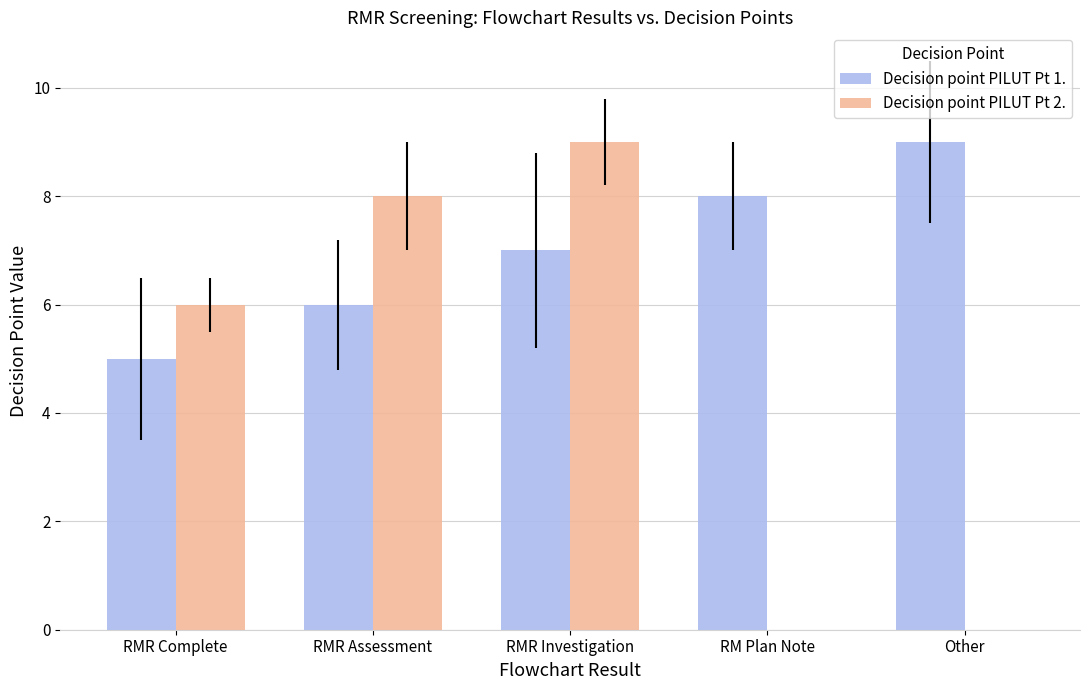

How many groups of bars are there?

5